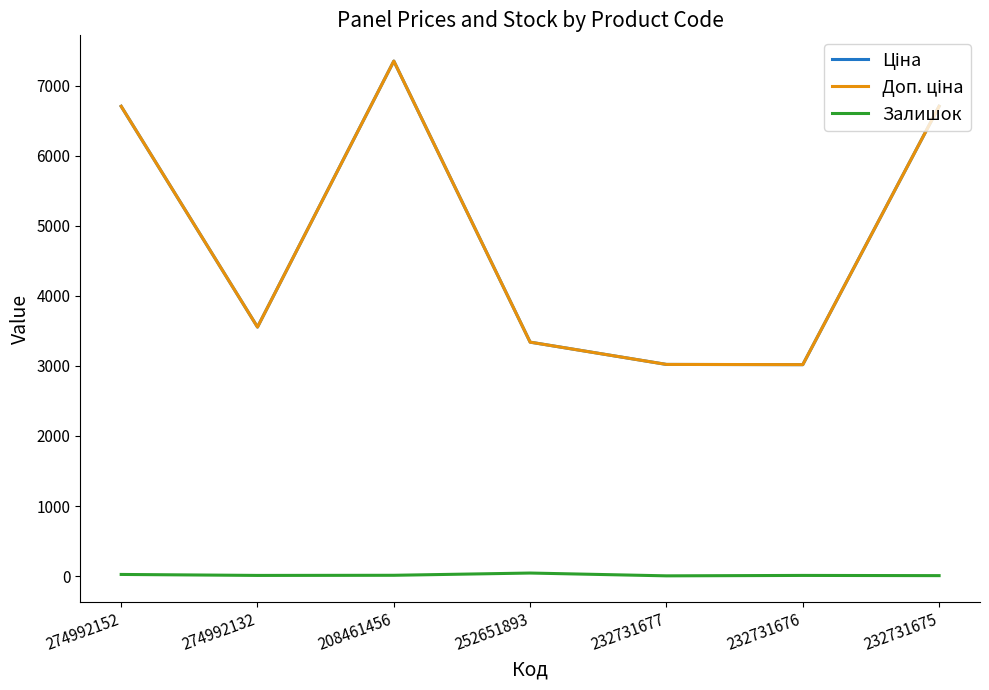

At which category does the chart reach its peak across all series?

208461456